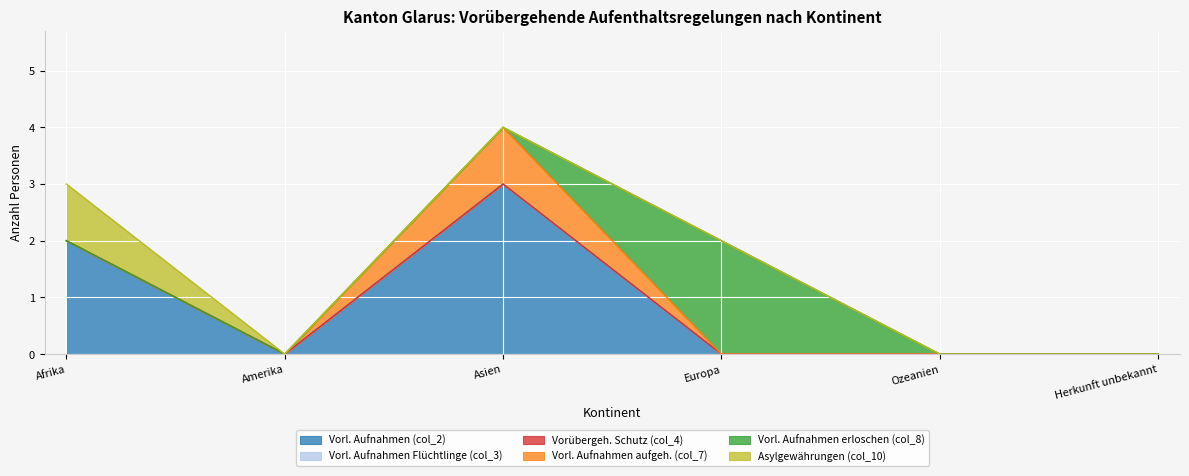

True or false: Vorl. Aufnahmen erloschen (col_8) and Vorl. Aufnahmen Flüchtlinge (col_3) intersect in this chart.

False